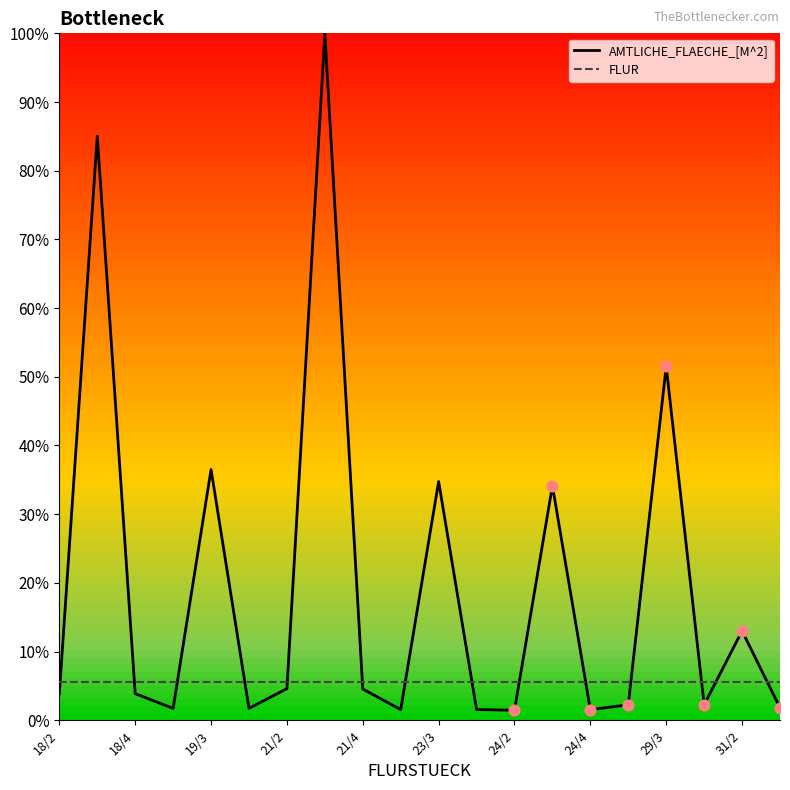

What are all the series names shown in the legend?

AMTLICHE_FLAECHE_[M^2], FLUR